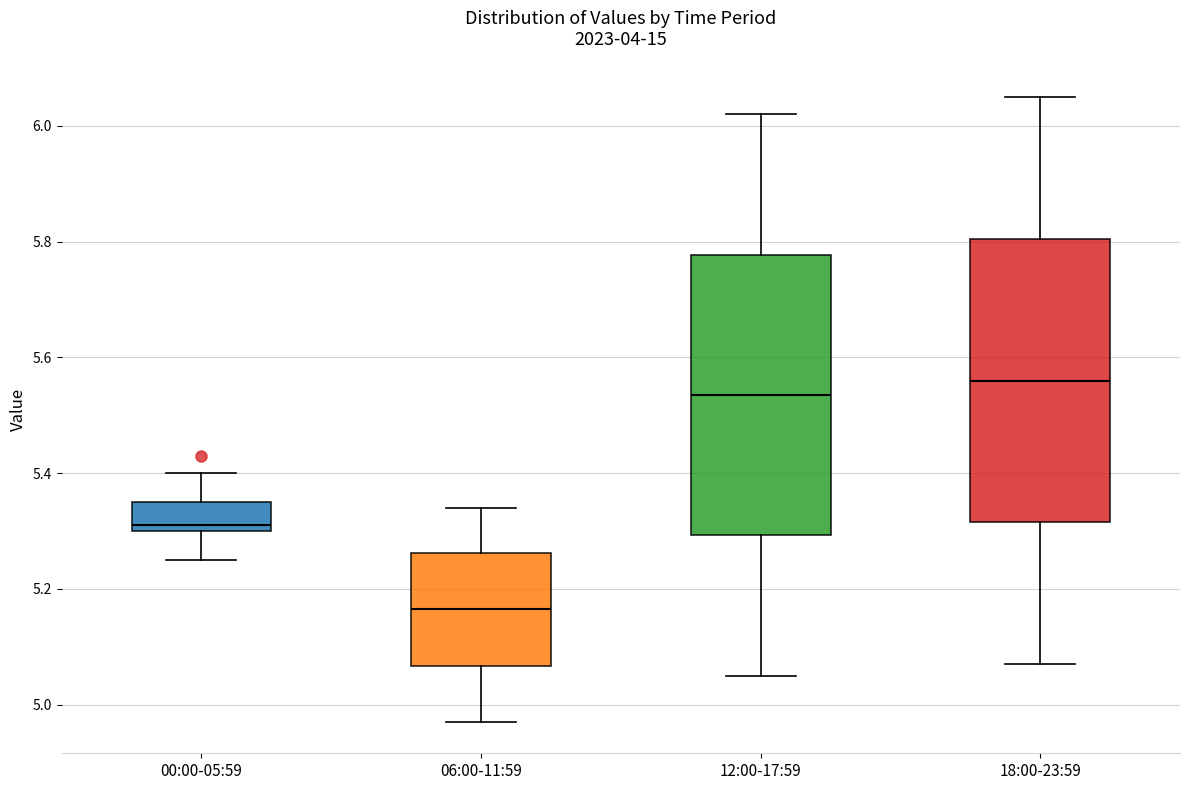

Reading left to right, transcribe this box plot: for each box, give where its median line is, the range the box spans, and where its two whiskers end, as read against the y-axis. The values are not printed on the chart, so give them approximately, as read against the axis.

00:00-05:59: median 5.32, box 5.30 to 5.36, whiskers 5.26 to 5.40
06:00-11:59: median 5.16, box 5.06 to 5.26, whiskers 4.98 to 5.34
12:00-17:59: median 5.54, box 5.30 to 5.78, whiskers 5.06 to 6.02
18:00-23:59: median 5.56, box 5.32 to 5.80, whiskers 5.08 to 6.06